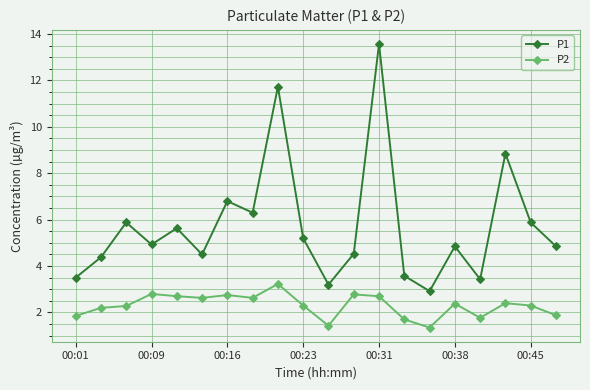

True or false: P1 and P2 cross at least once.

False